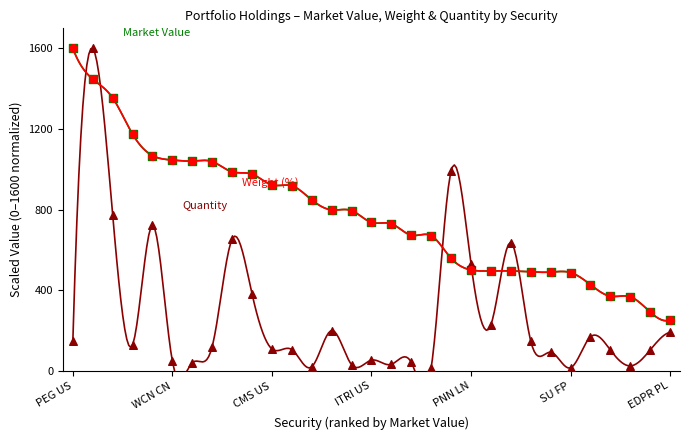

Which series has the widest spread of Y values?

Quantity